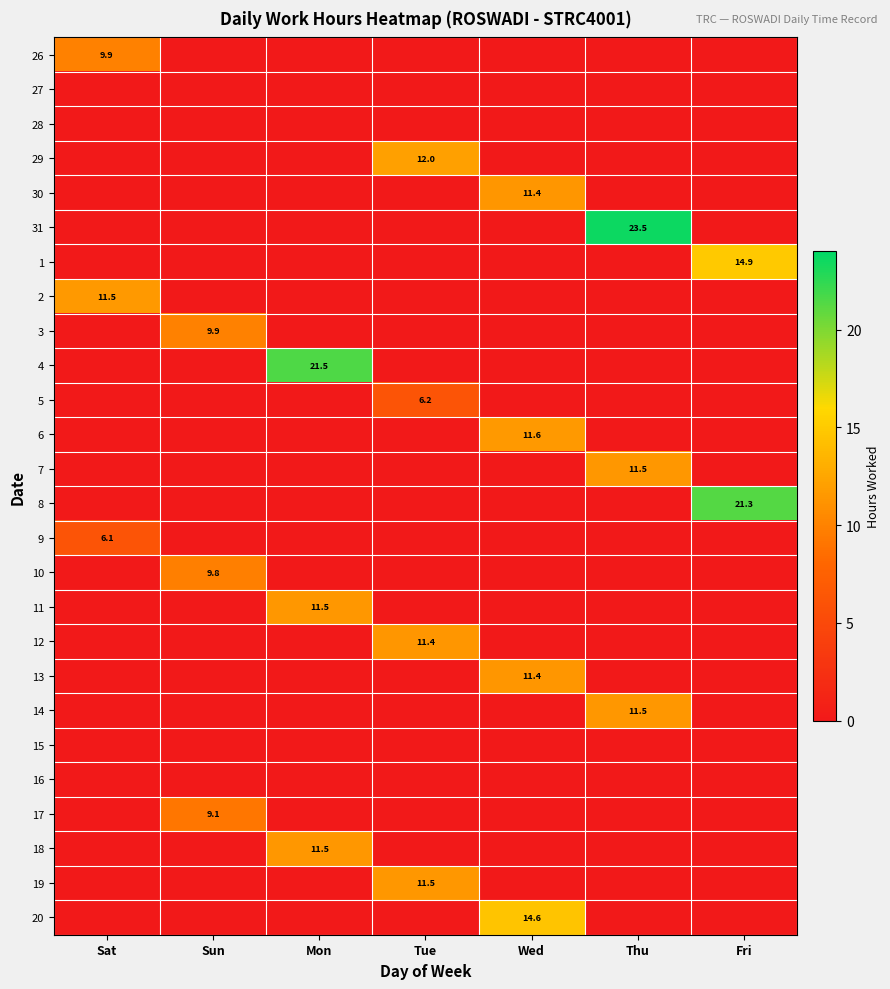

Is it true that 26 equals 9.9 at Sat?

True